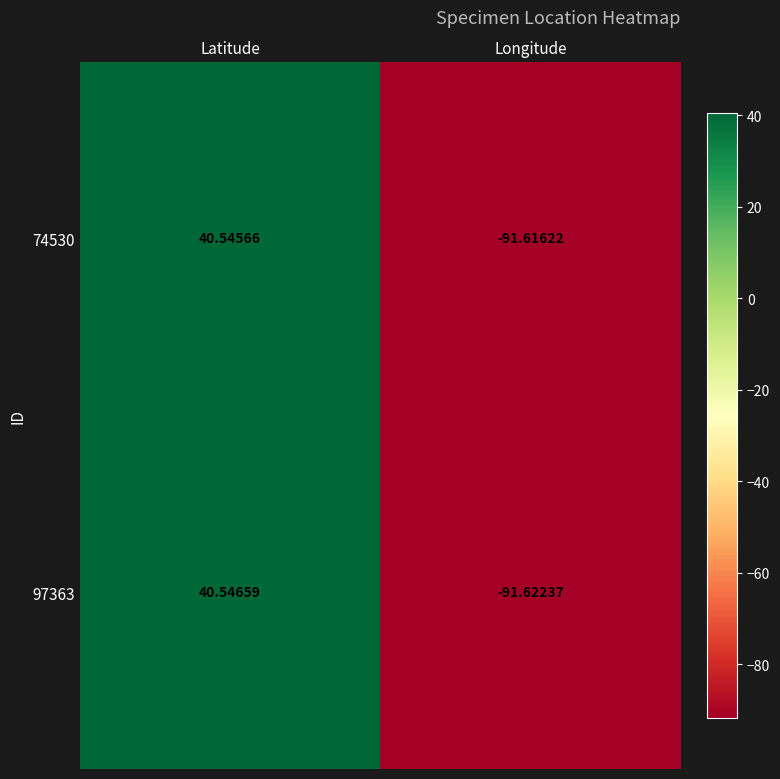

Rank the series at Longitude from lowest to highest value.

97363, 74530